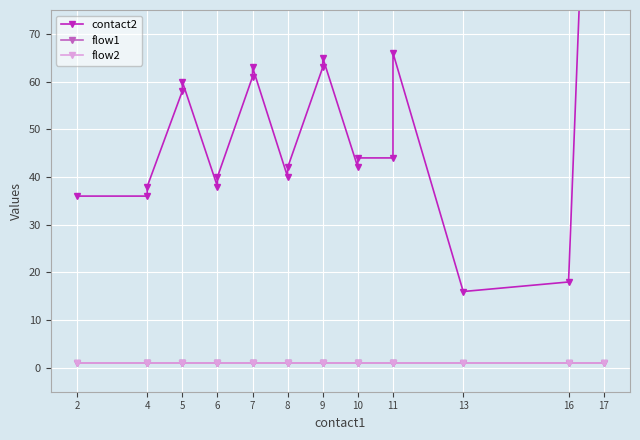

How many lines are shown in the chart?

3